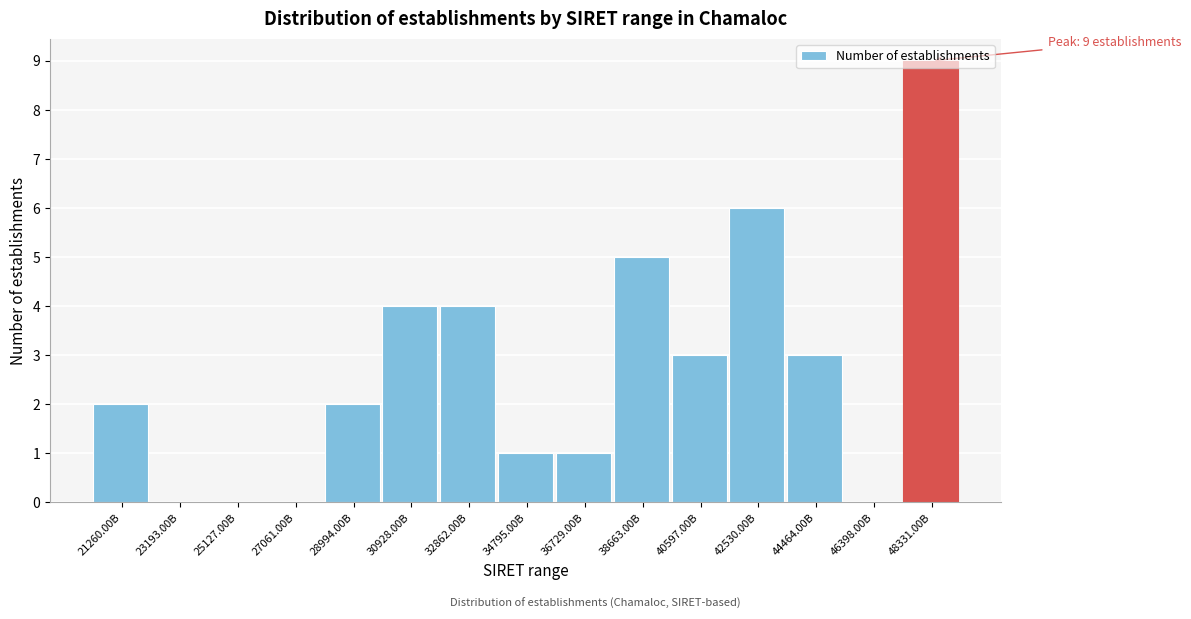

Which has a higher value, 25127.00B or 30928.00B?

30928.00B